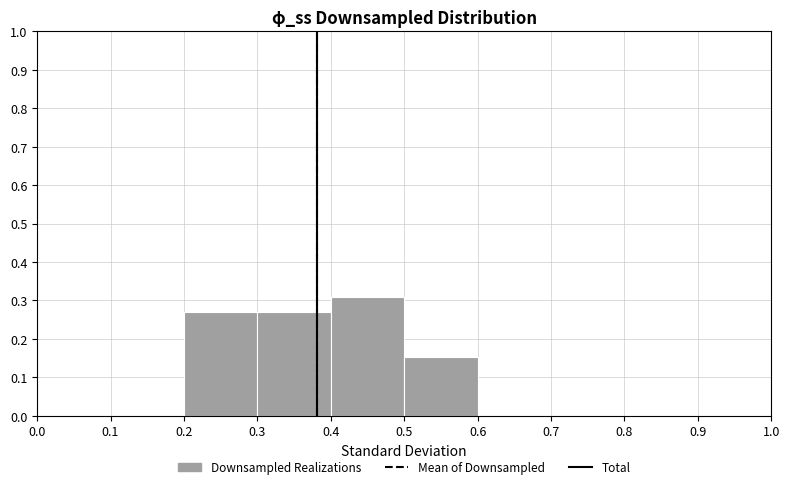

Reading left to right, transcribe this chart: for each bar, give the range it covers on the x-axis and its height. The values are not printed on the chart, so give them approximately, as read against the axis.

0.0 to 0.1: 0
0.1 to 0.2: 0
0.2 to 0.3: 0.27
0.3 to 0.4: 0.27
0.4 to 0.5: 0.31
0.5 to 0.6: 0.15
0.6 to 0.7: 0
0.7 to 0.8: 0
0.8 to 0.9: 0
0.9 to 1.0: 0